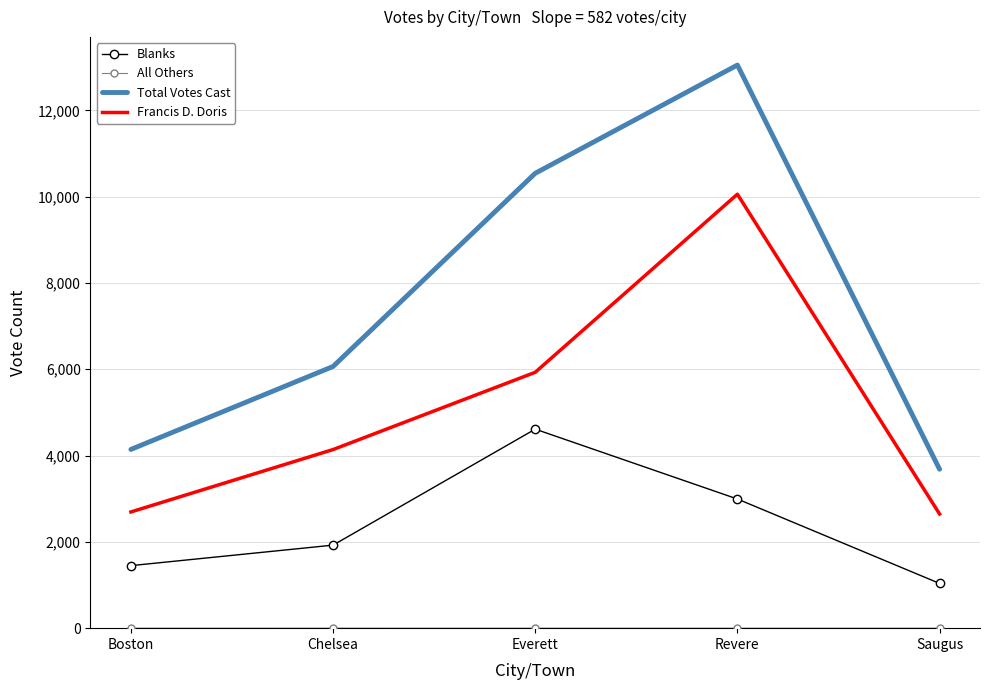

True or false: Blanks and Total Votes Cast intersect in this chart.

False